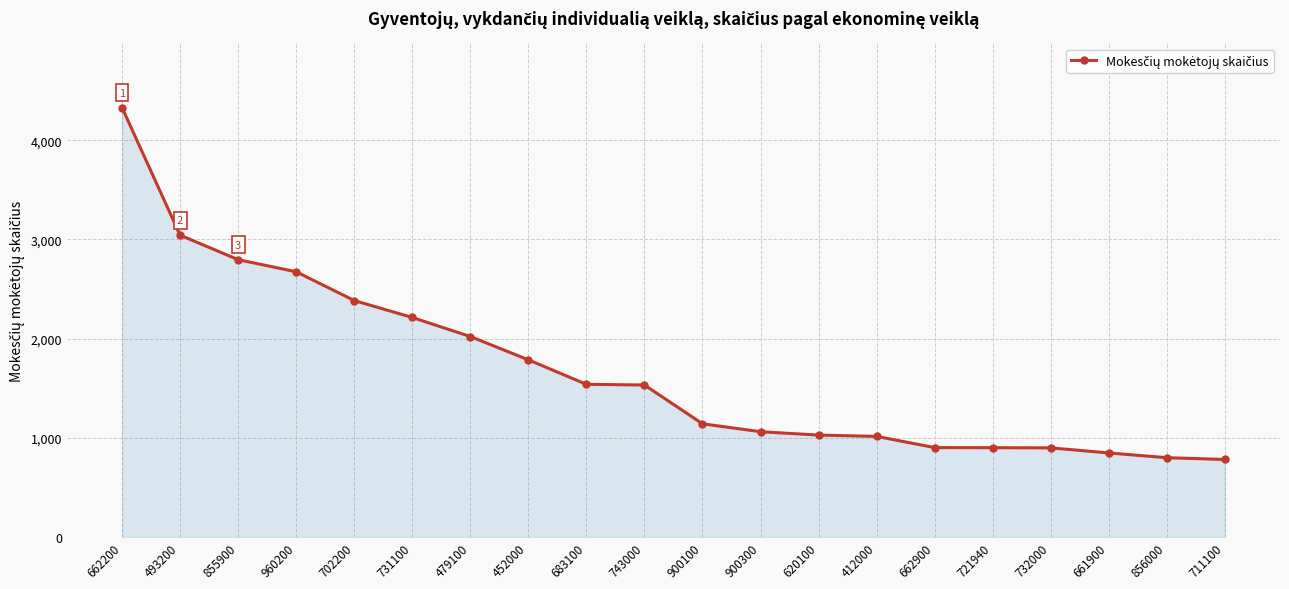

Between 493200 and 662200, which is larger?

662200